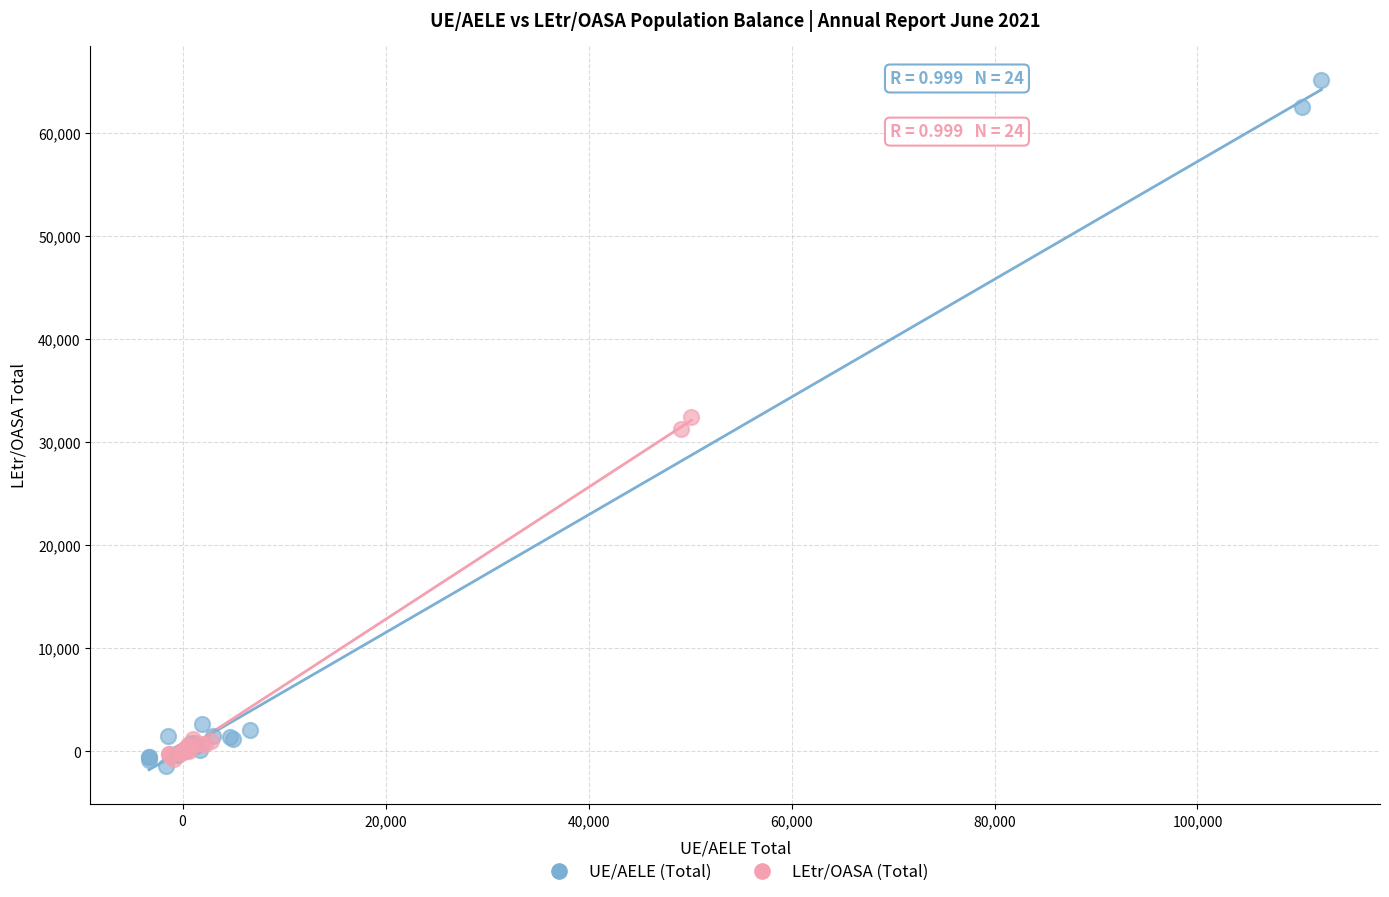

Which series has the largest Y range (max minus min)?

UE/AELE (Total)